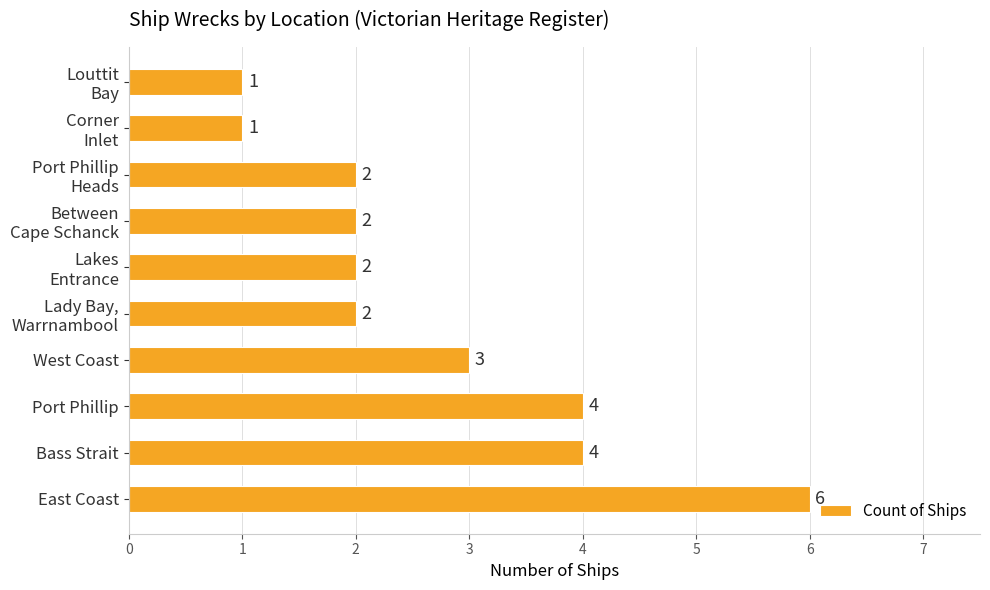

What is the greatest value displayed?

6